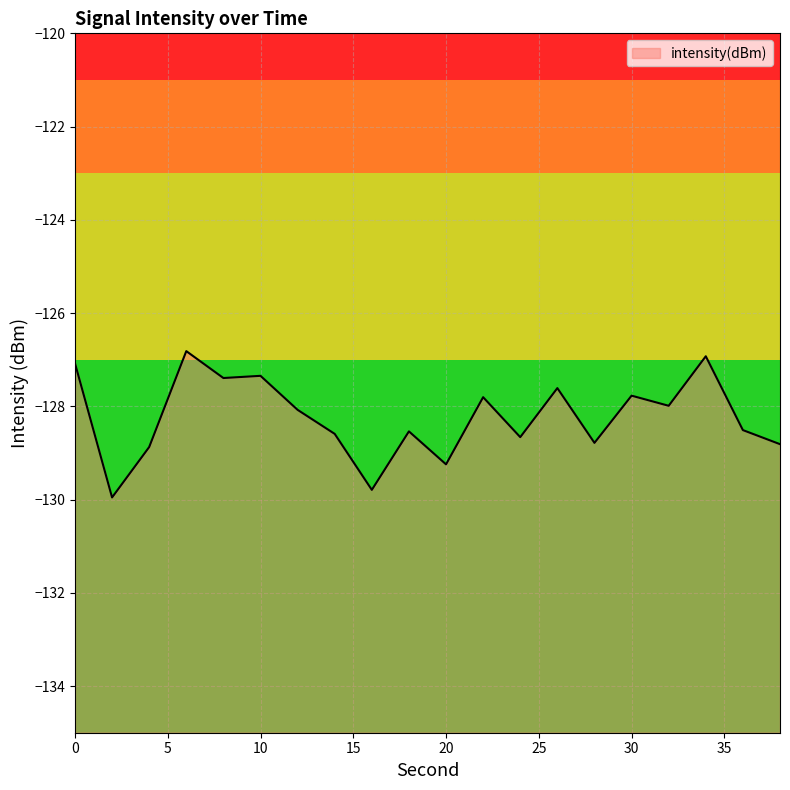

Is it true that the value at 38 is -128.8?

True